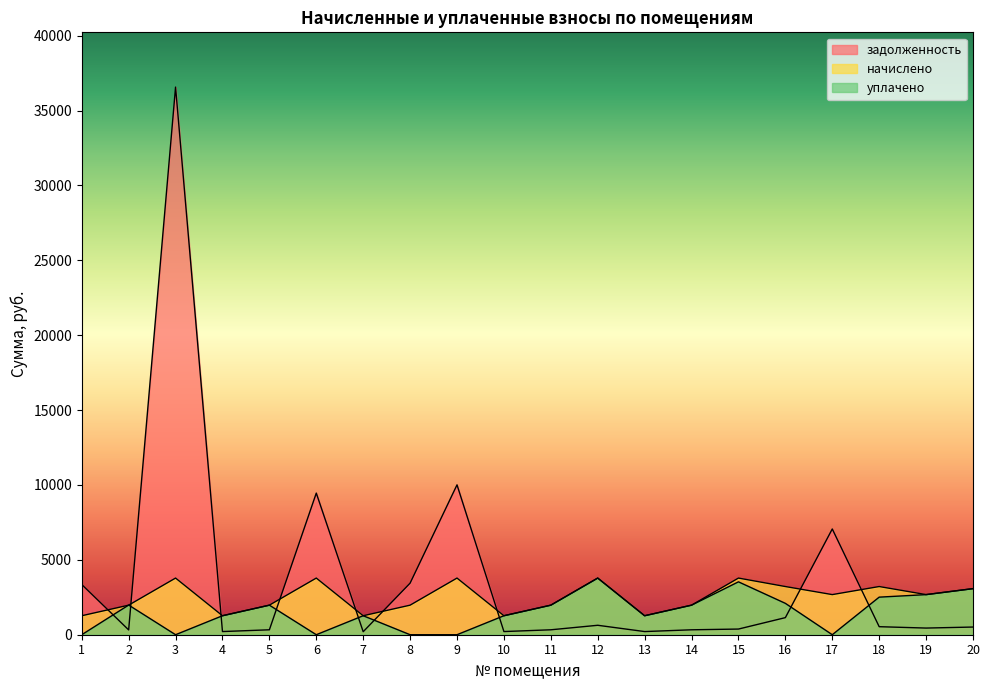

Rank the series by their maximum value, from lowest to highest.

начислено, уплачено, задолженность